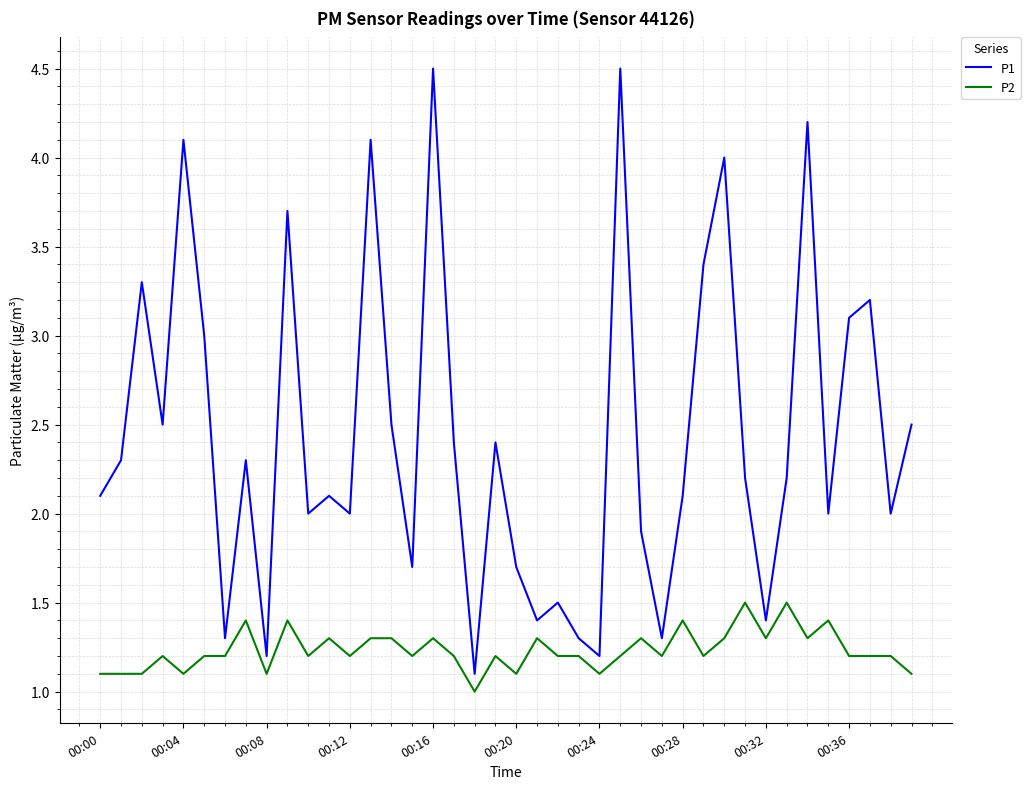

In P1, how many points are higher than both neighbors (excluding endpoints)?

13